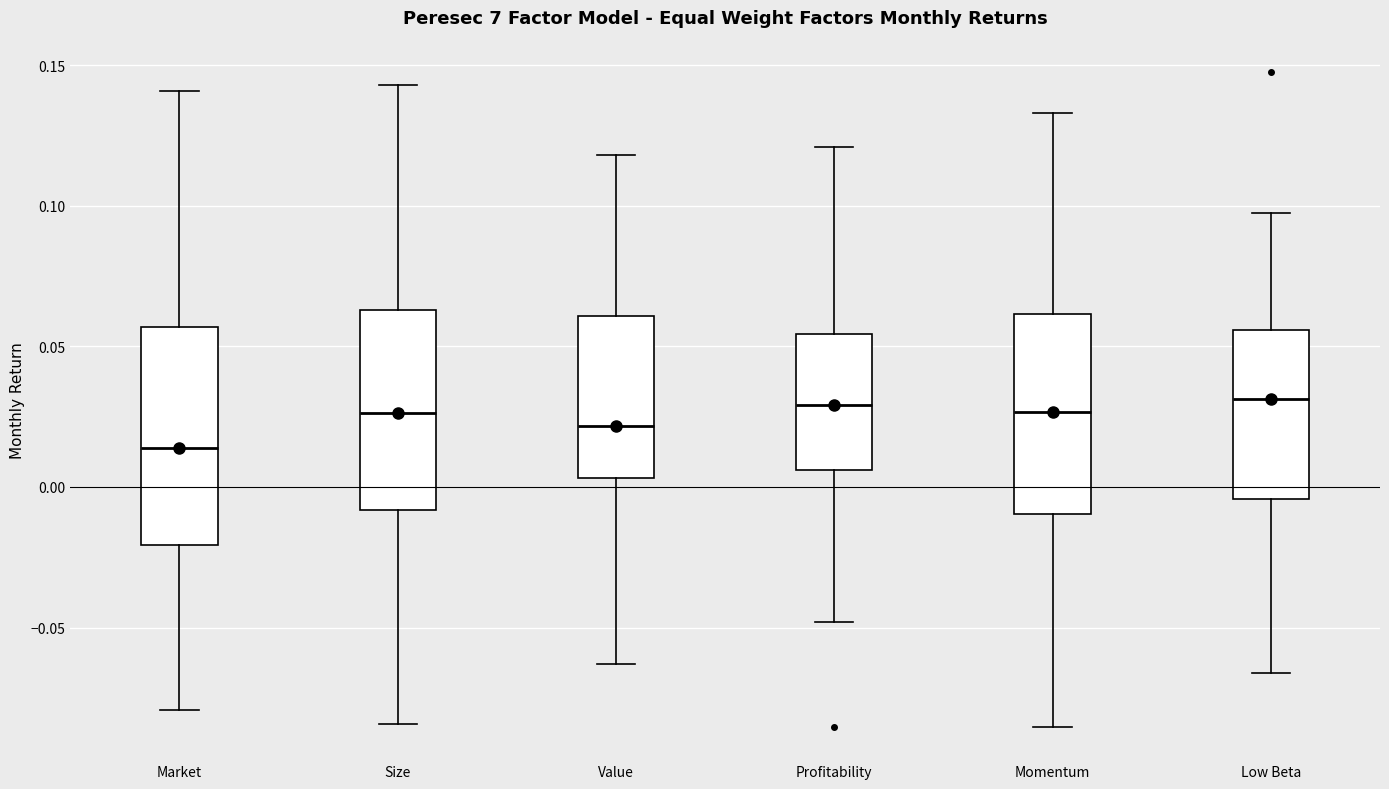

Where does the lower whisker of the box for Momentum end on the y-axis? The values are not printed on the chart, so give them approximately, as read against the axis.

-0.085